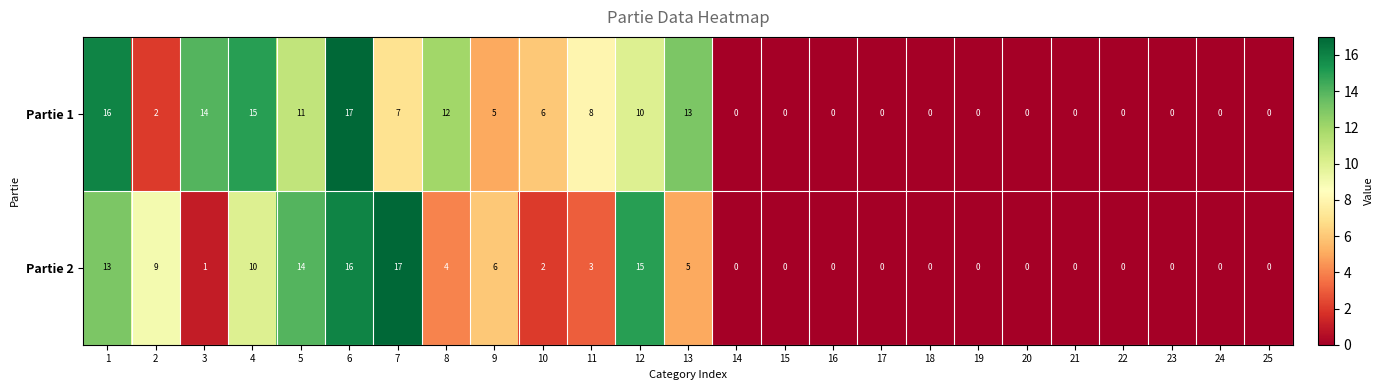

List the series in order of their overall mean, lowest first.

Partie 2, Partie 1